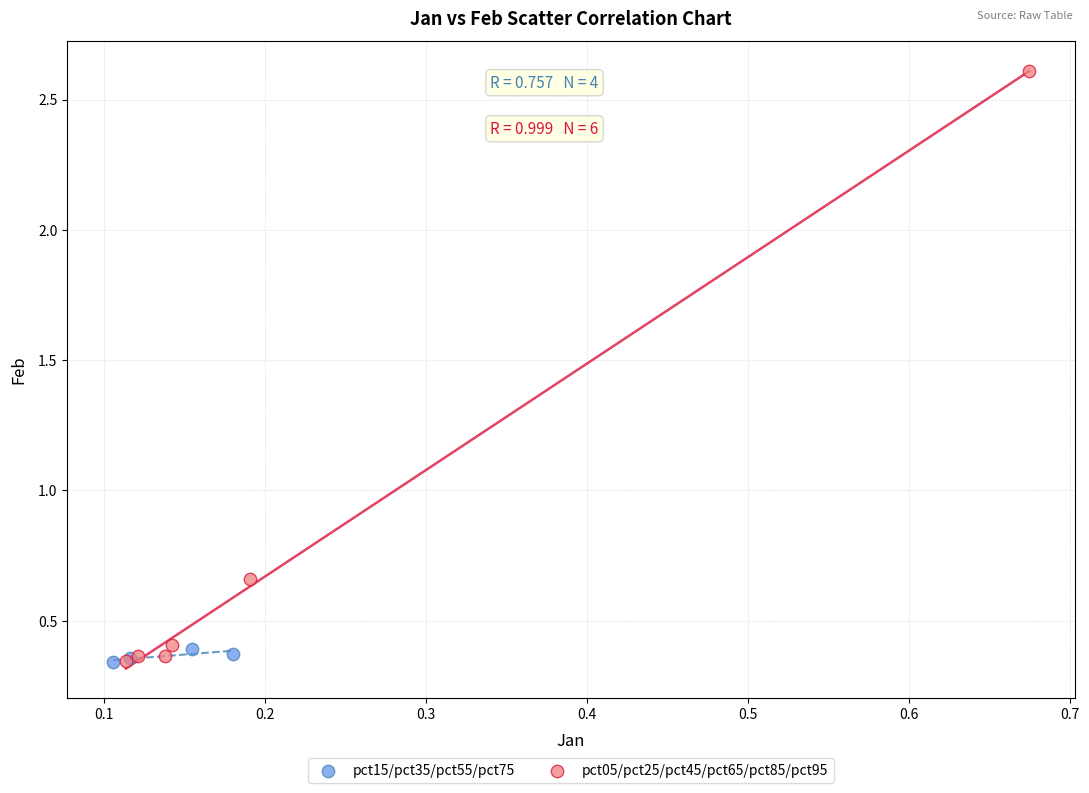

Which series reaches the maximum Y coordinate?

pct05/pct25/pct45/pct65/pct85/pct95